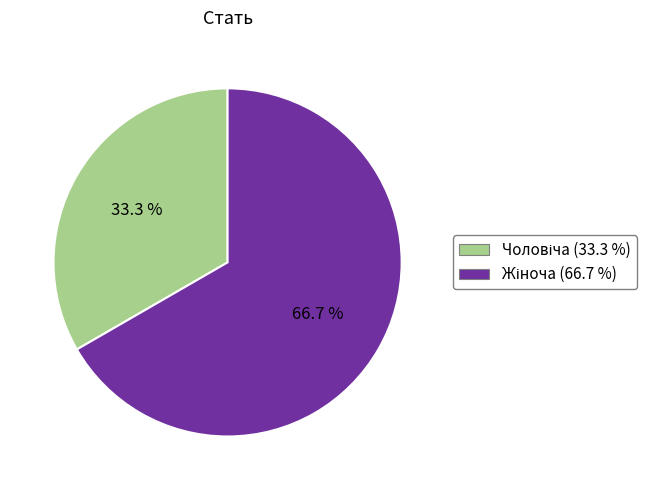

Is there a majority slice in this chart?

Yes